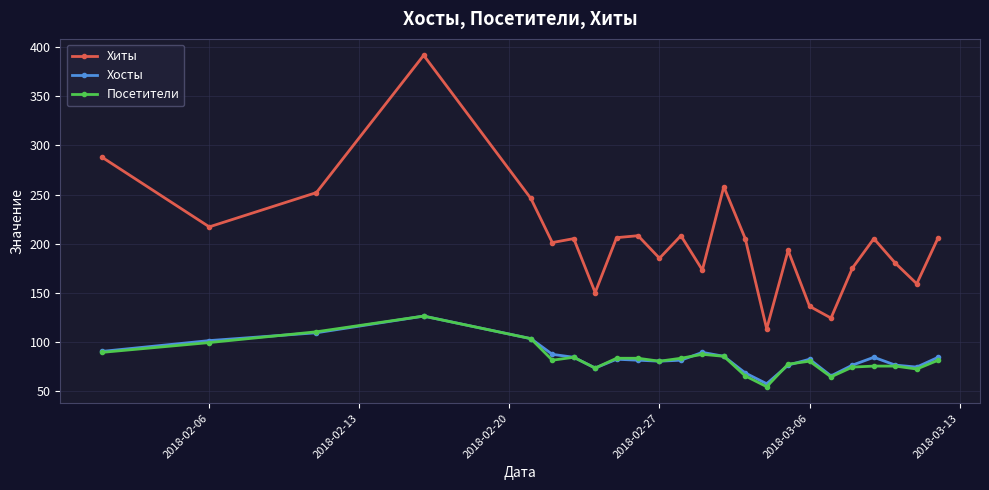

What is the value of the Посетители point at the 2nd from the left?

99